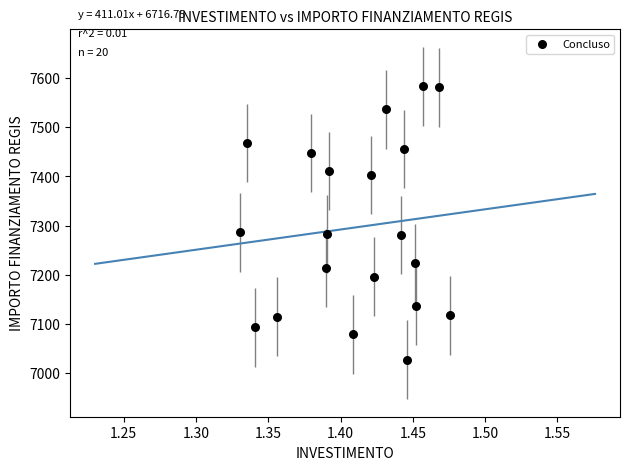

What is the range of Y values (max minus min)?

556.1